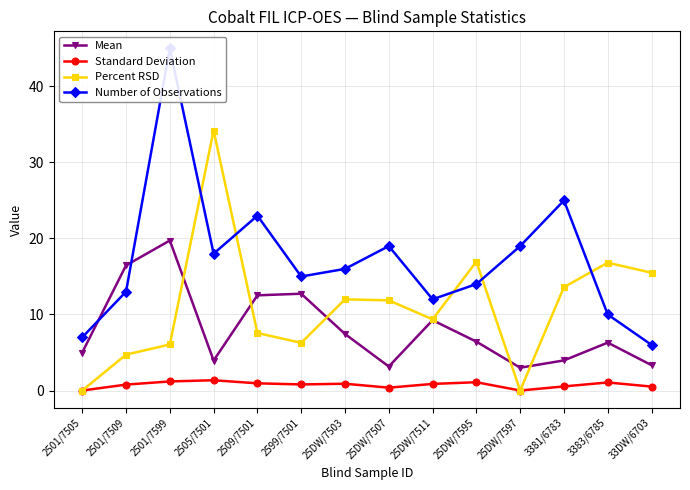

How many values in the Number of Observations series exceed 16?

6